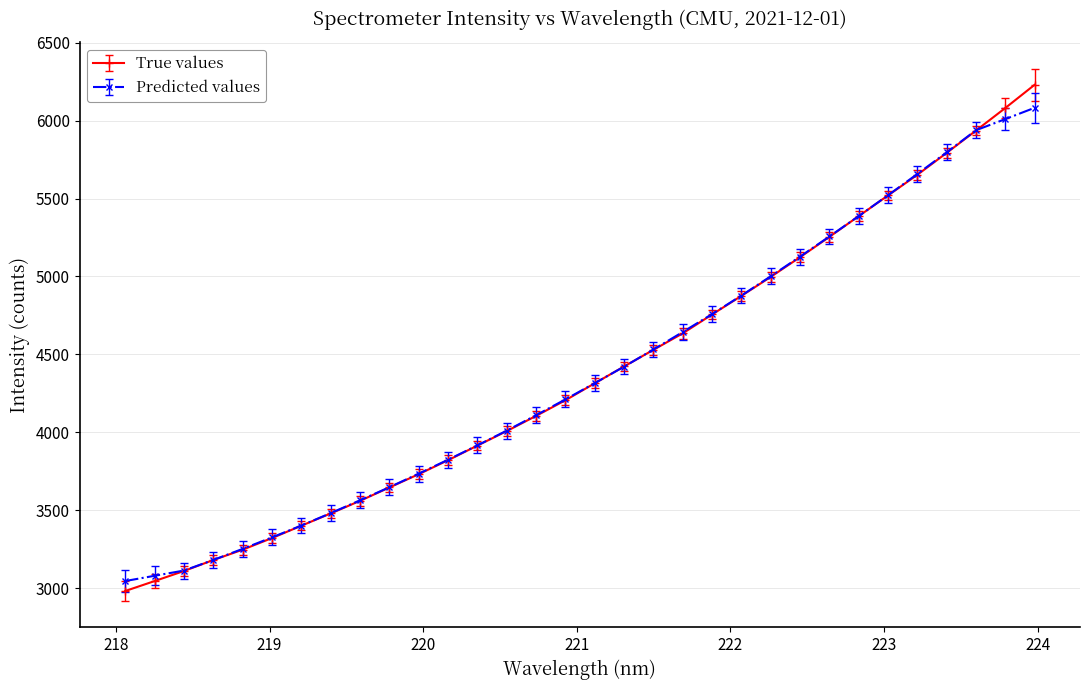

Which series has the widest spread of values?

True values